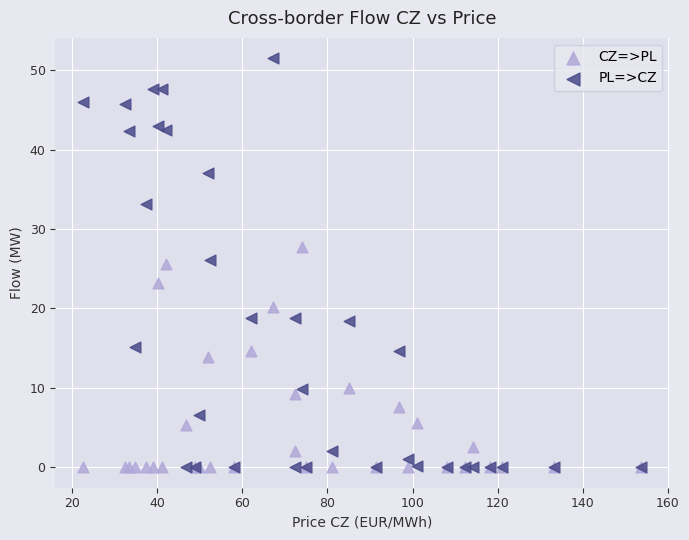

In the CZ=>PL series, what Y value is closest to 13?

13.9